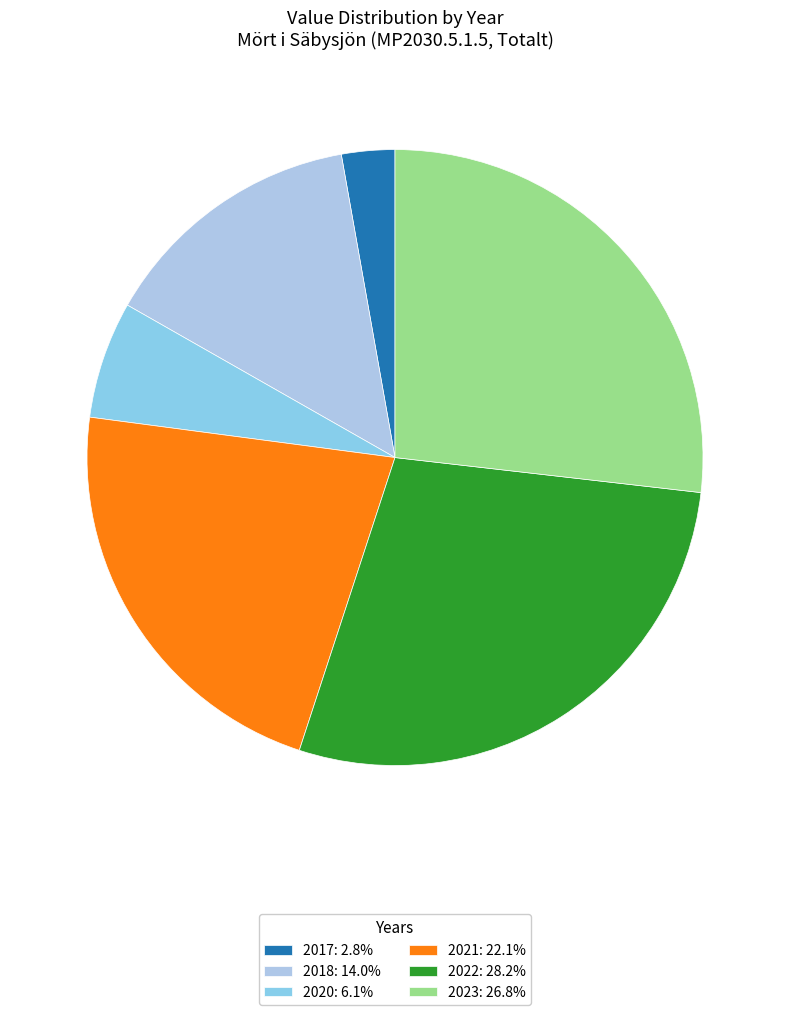

Is 2023 the majority of the pie?

No